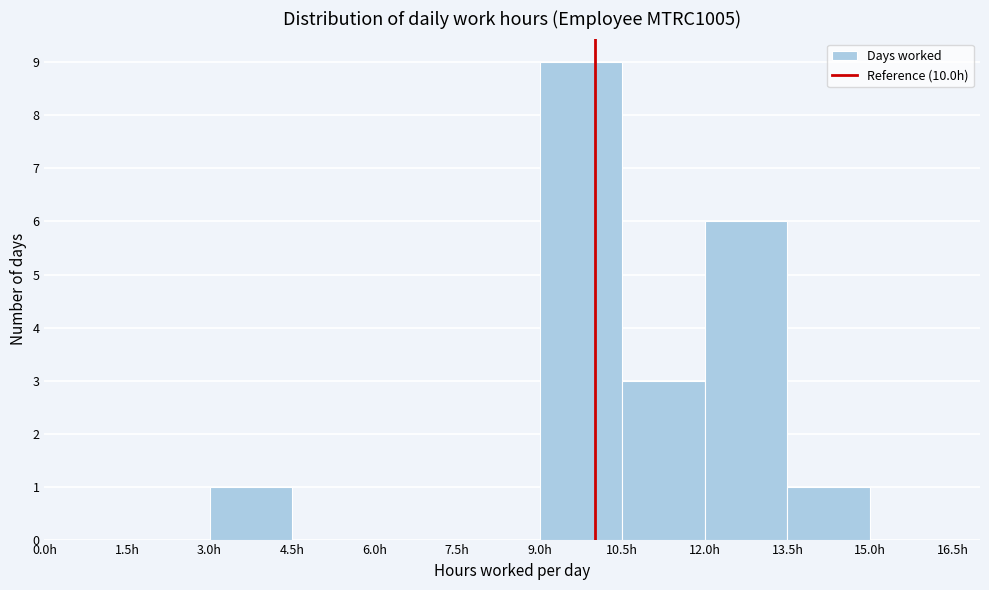

What is the height of the bar covering 9.0 to 10.5 on the x-axis? Neither the bar edges nor the heights are printed on the chart, so give them approximately, as read against the axes.

9